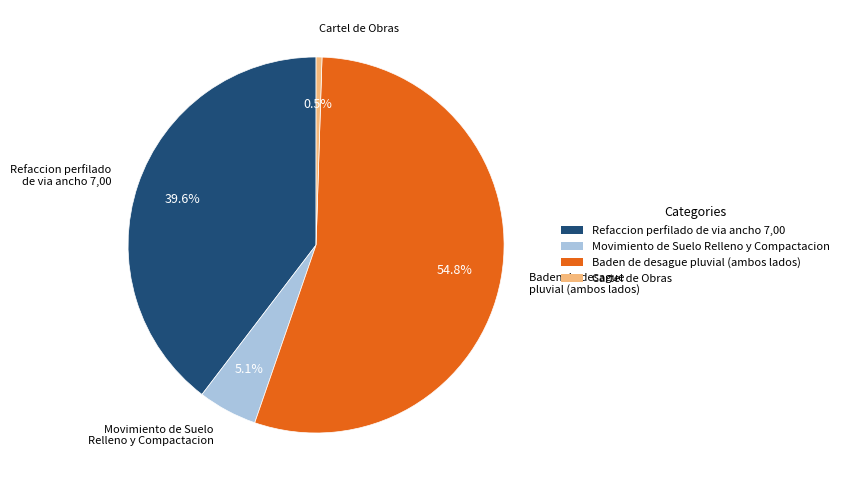

Rank the categories by value from lowest to highest.

Cartel de Obras, Movimiento de Suelo Relleno y Compactacion, Refaccion perfilado de via ancho 7,00, Baden de desague pluvial (ambos lados)